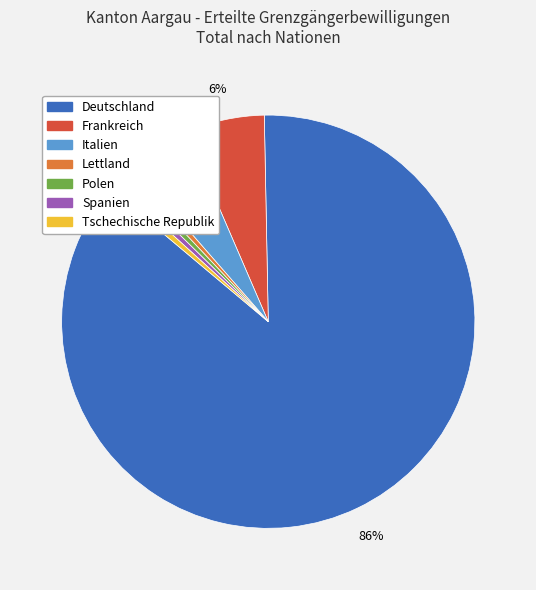

To the nearest percent, what is the average slice percentage?

14%